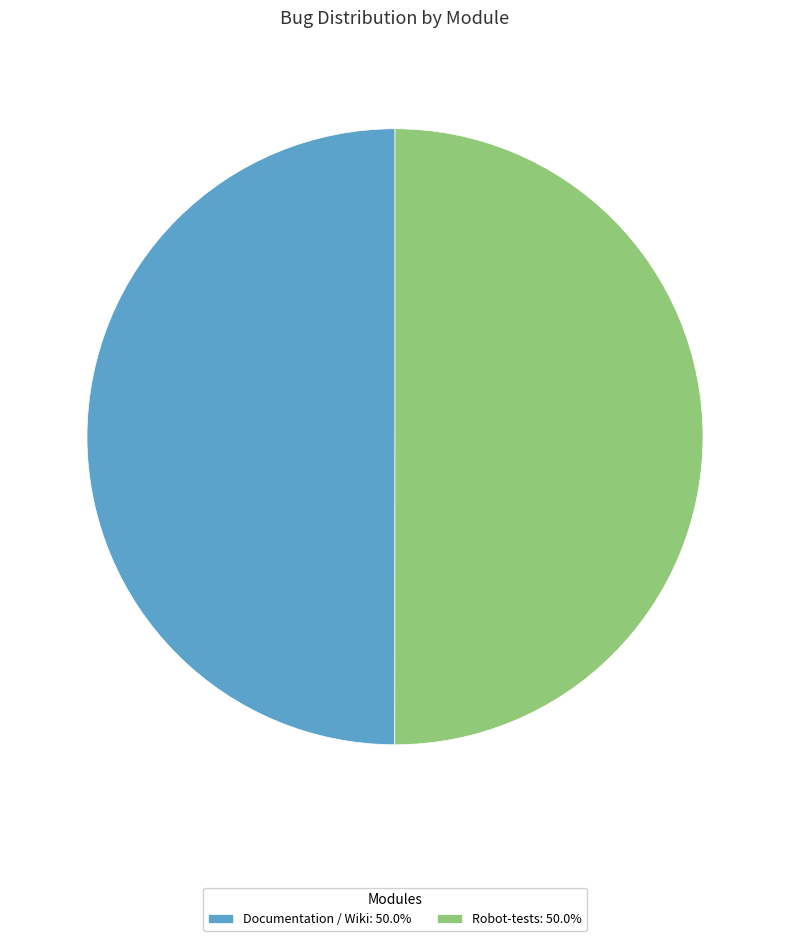

Is the sum of Robot-tests: 50.0% and Documentation / Wiki: 50.0% greater than half?

Yes